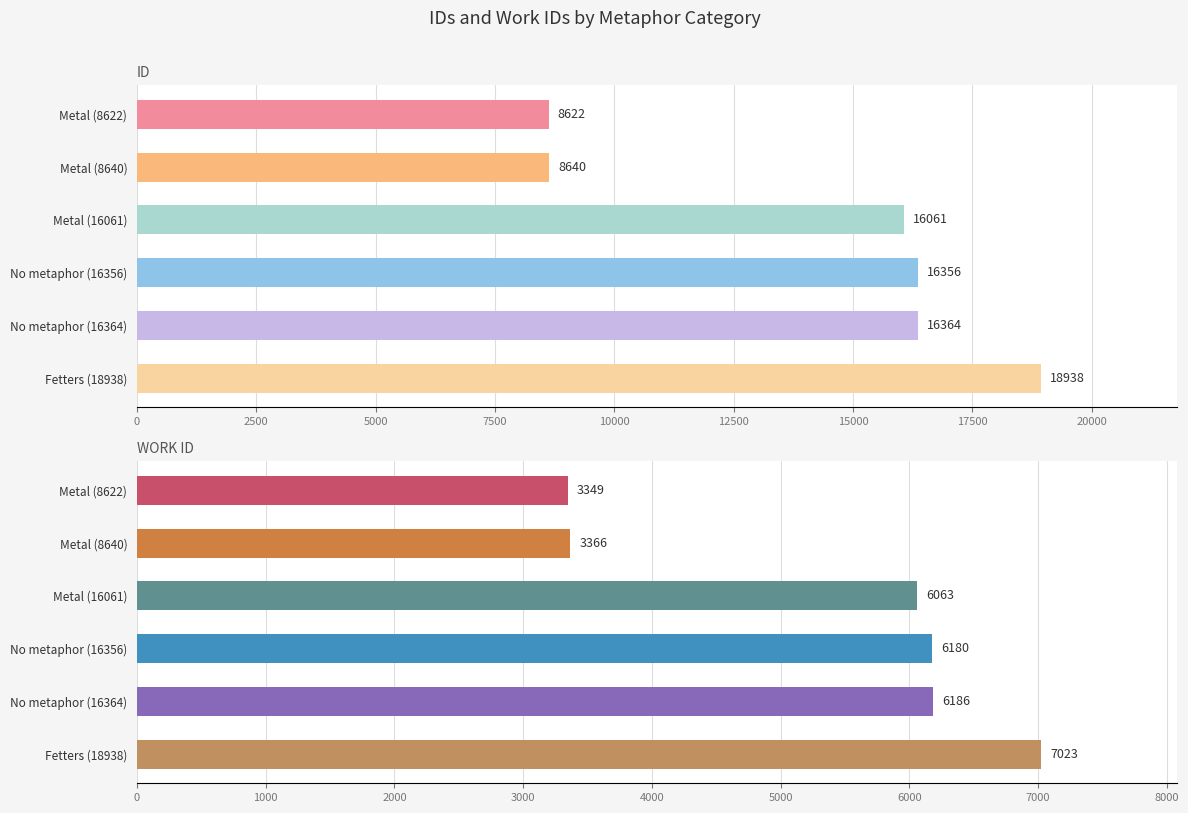

Is it true that work_id equals 3349 at Metal (8622)?

True